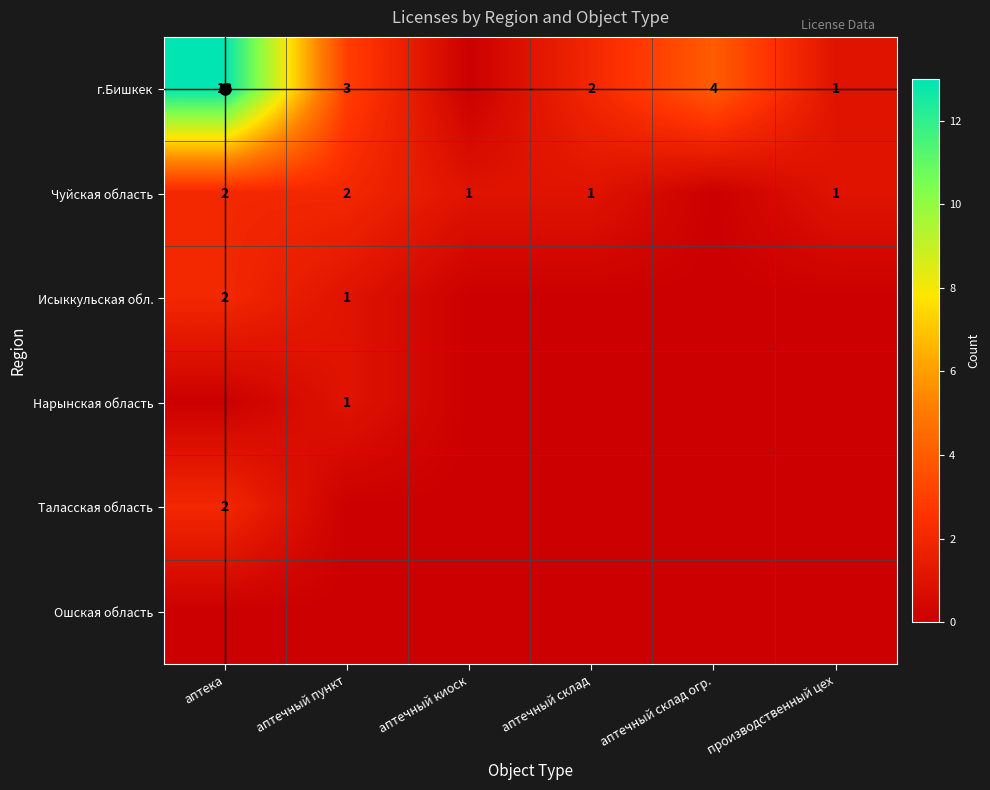

Between производственный цех and аптечный склад, which is larger?

аптечный склад